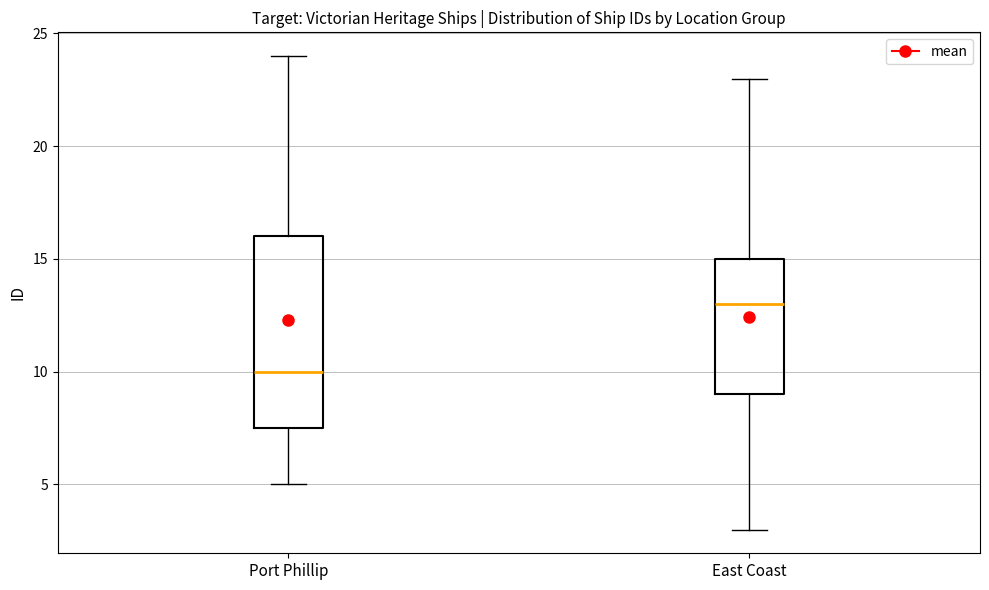

Reading left to right, transcribe this box plot: for each box, give where its median line is, the range the box spans, and where its two whiskers end, as read against the y-axis. The values are not printed on the chart, so give them approximately, as read against the axis.

Port Phillip: median 10.0, box 7.5 to 16.0, whiskers 5.0 to 24.0
East Coast: median 13.0, box 9.0 to 15.0, whiskers 3.0 to 23.0